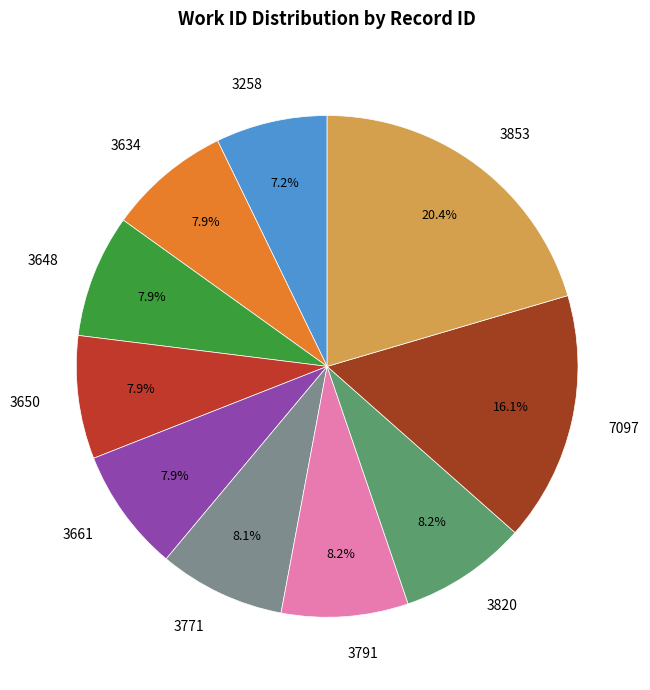

Is the sum of 3820 and 3650 greater than half?

No